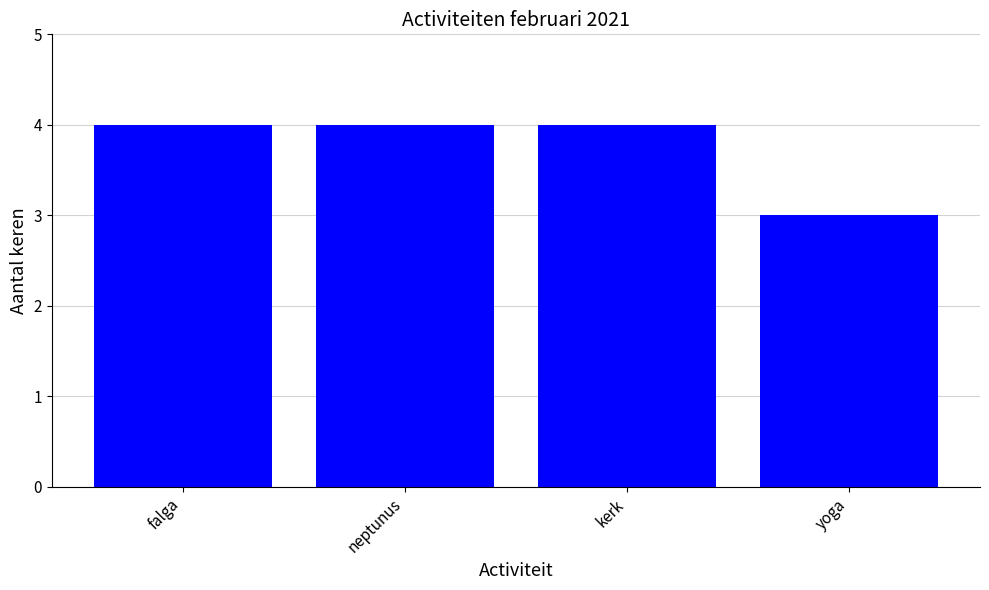

What position from the left is yoga?

4